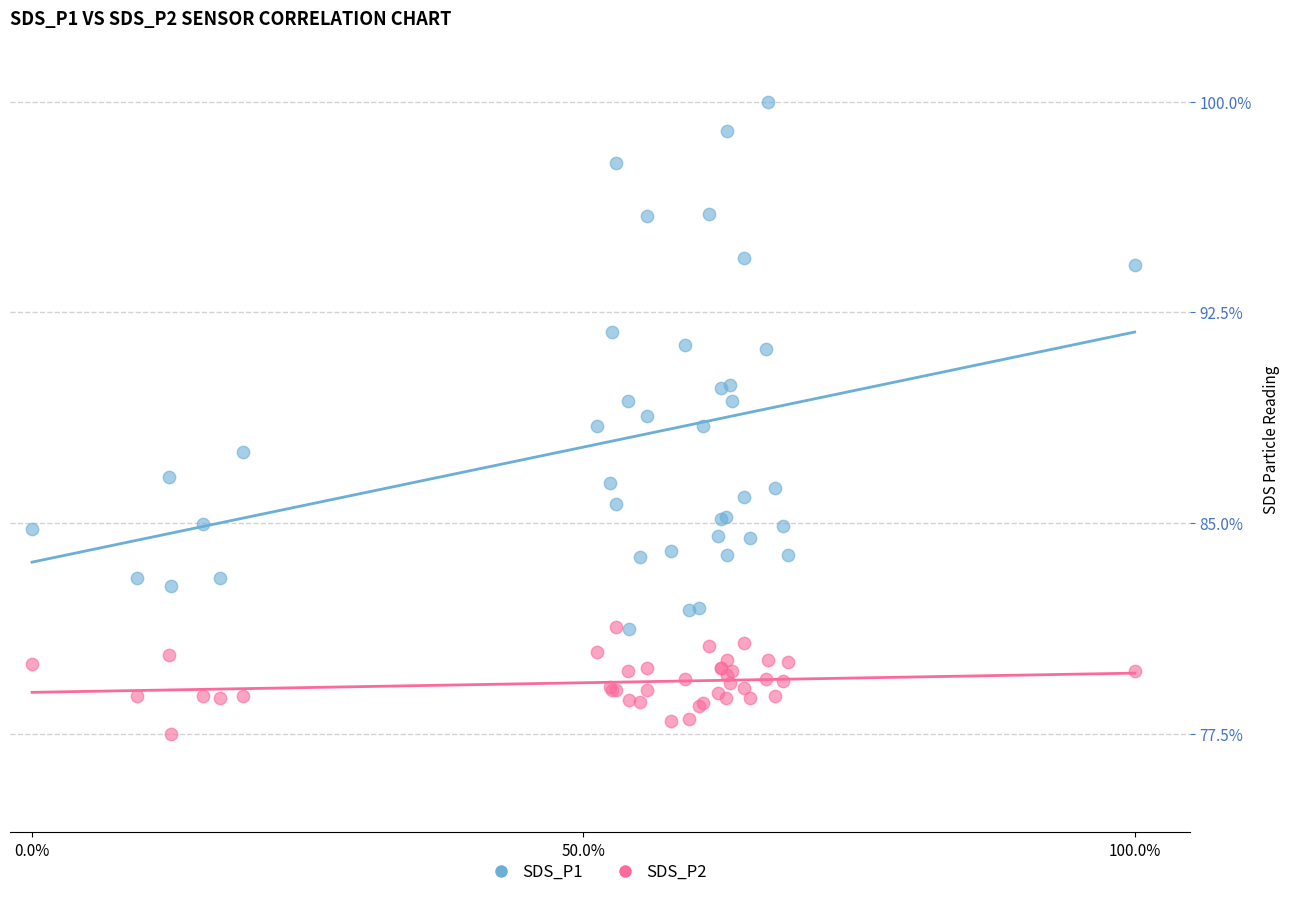

What are all the series names shown in the legend?

SDS_P1, SDS_P2